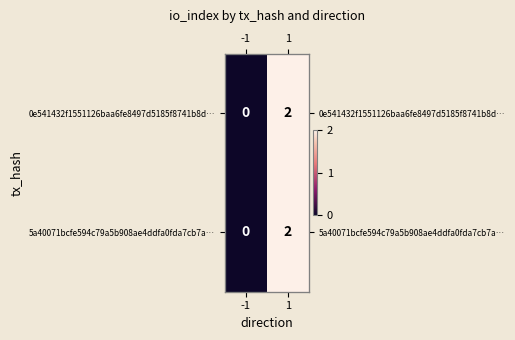

What is the average value of the 0e541432f1551126baa6fe8497d5185f8741b8d… series?

1